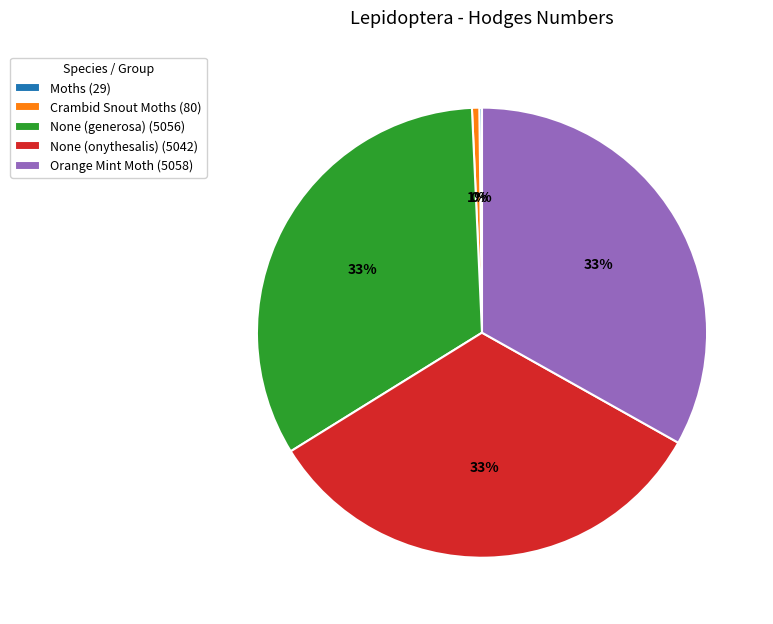

Is it true that None (generosa) (5056) is 45% of the pie?

False